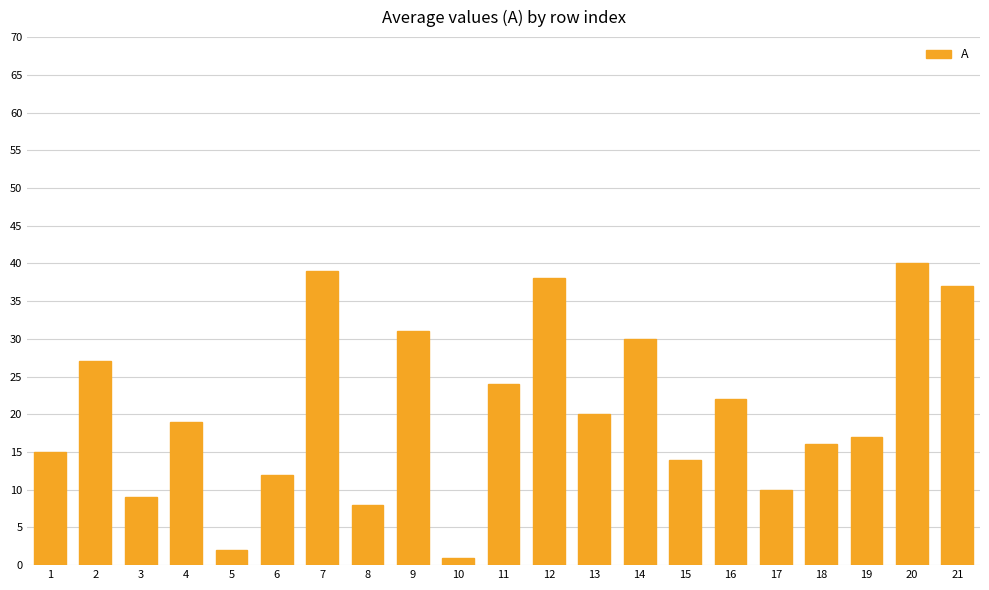

The value at 14 is 30. True or false?

True